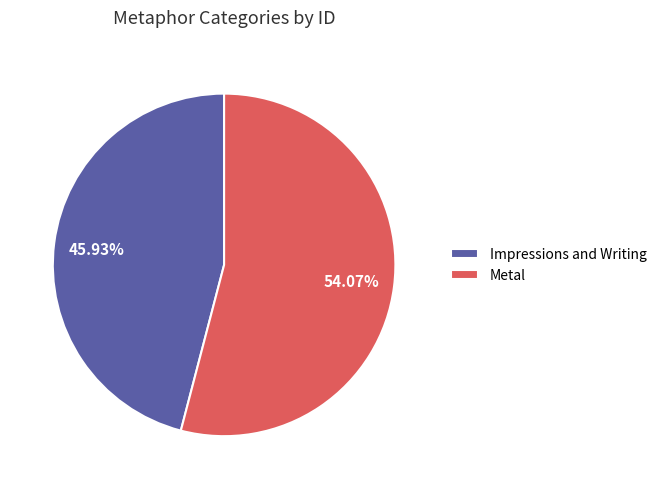

To the nearest percent, what is the average slice percentage?

50%